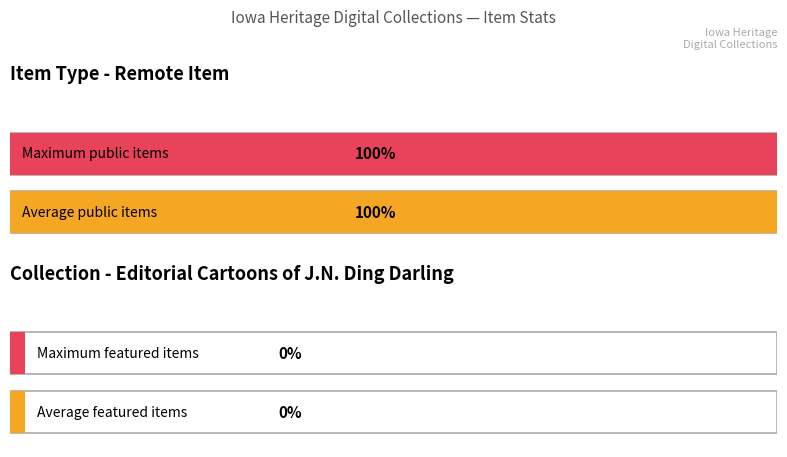

Does the chart contain stacked bars?

No